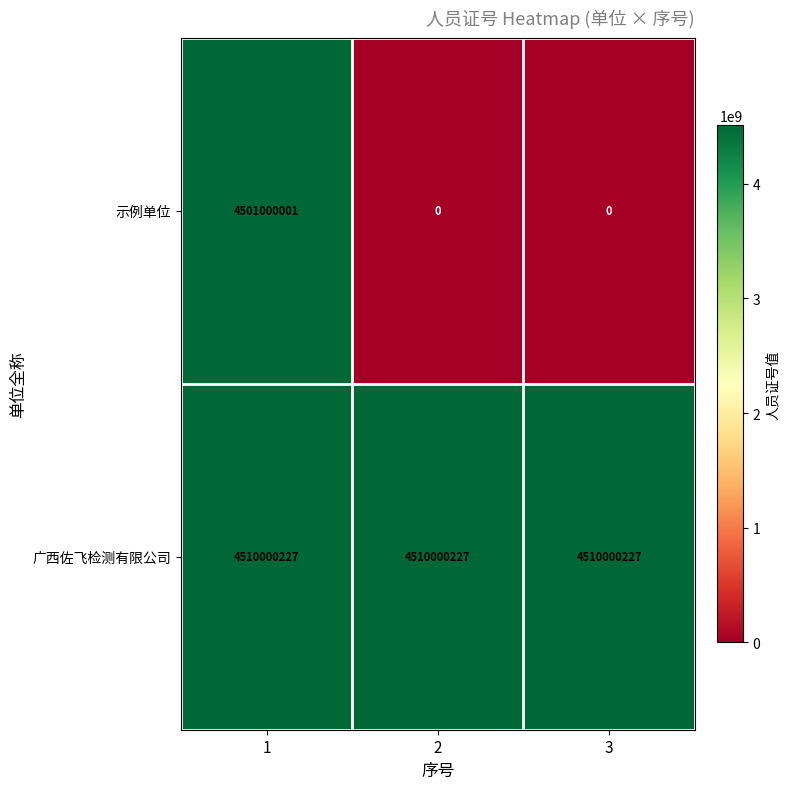

Rank the series by their maximum value, from lowest to highest.

示例单位, 广西佐飞检测有限公司